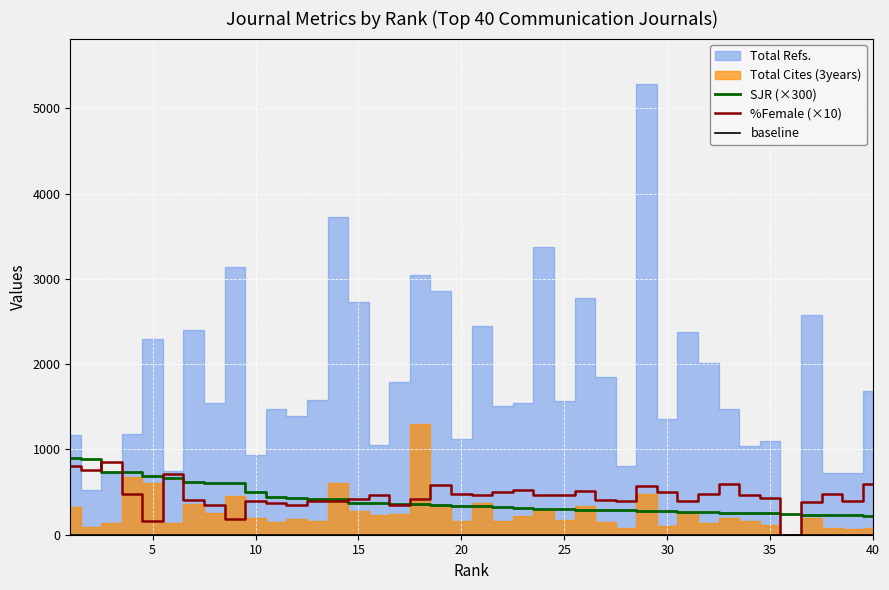

The value of SJR (×300) at 10 is 690.0. True or false?

False